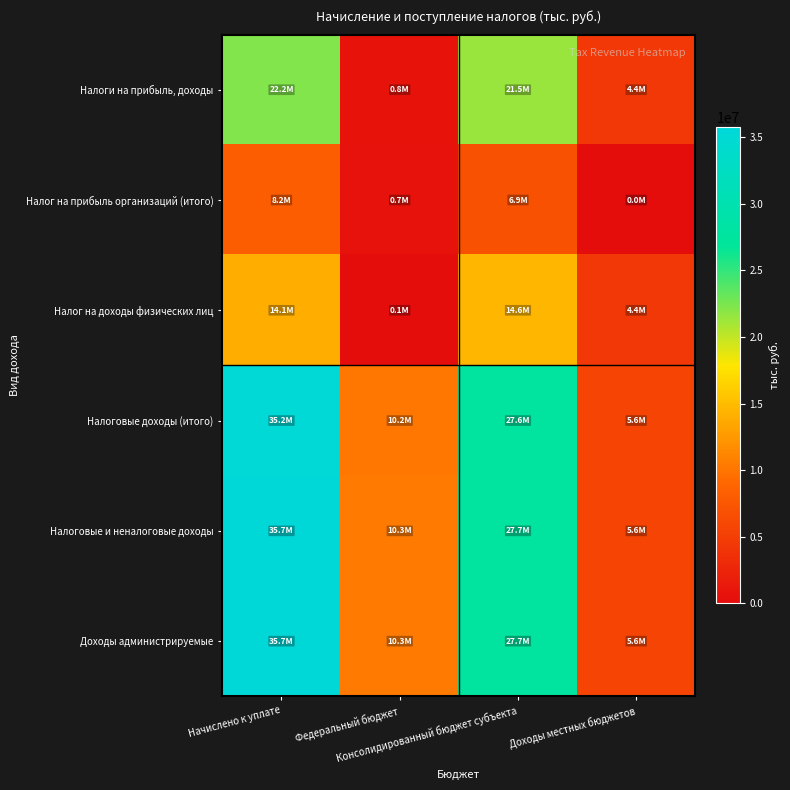

Which has a higher value, Начислено к уплате or Доходы местных бюджетов?

Начислено к уплате